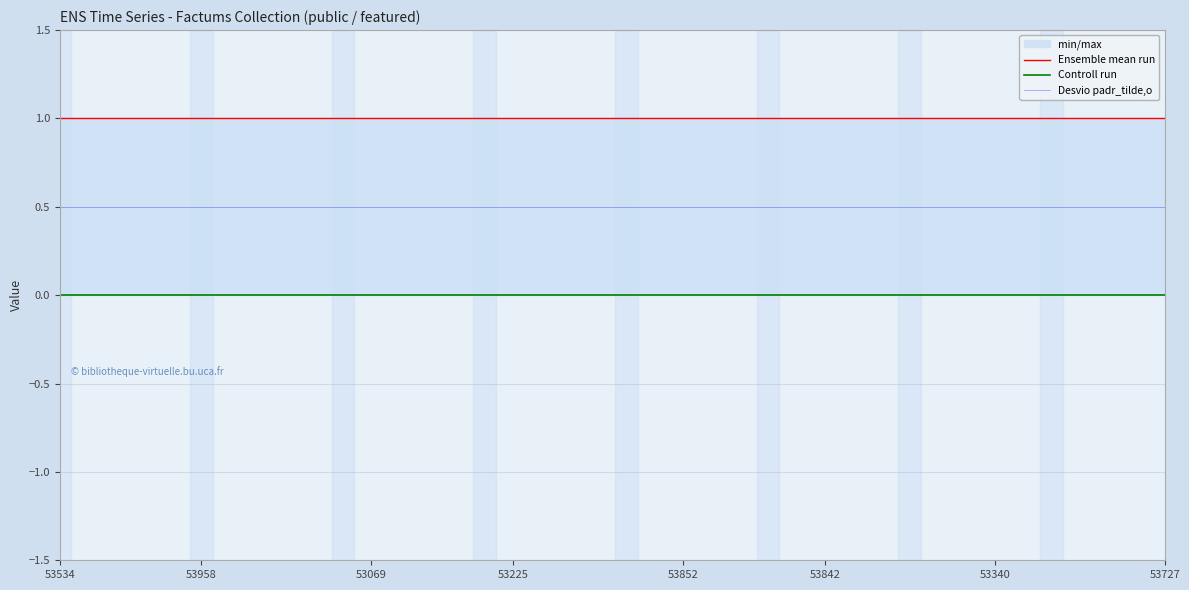

Rank the series at 18 from lowest to highest value.

Controll run, Desvio padr_tilde,o, Ensemble mean run